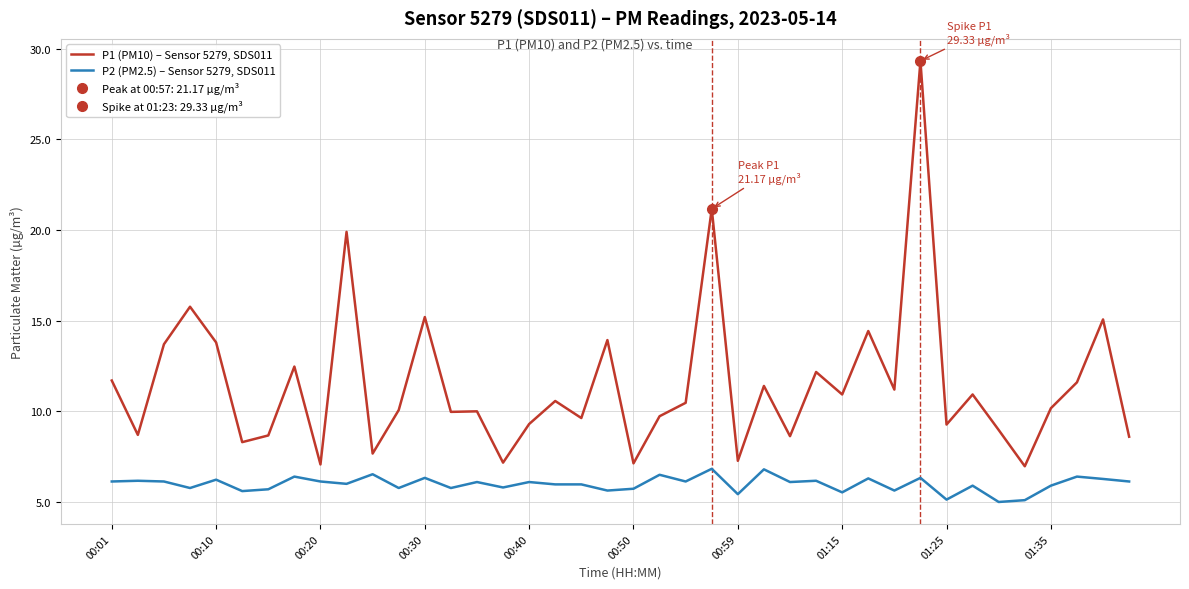

Read the P2 (PM2.5) – Sensor 5279, SDS011 value at 00:30.

6.3